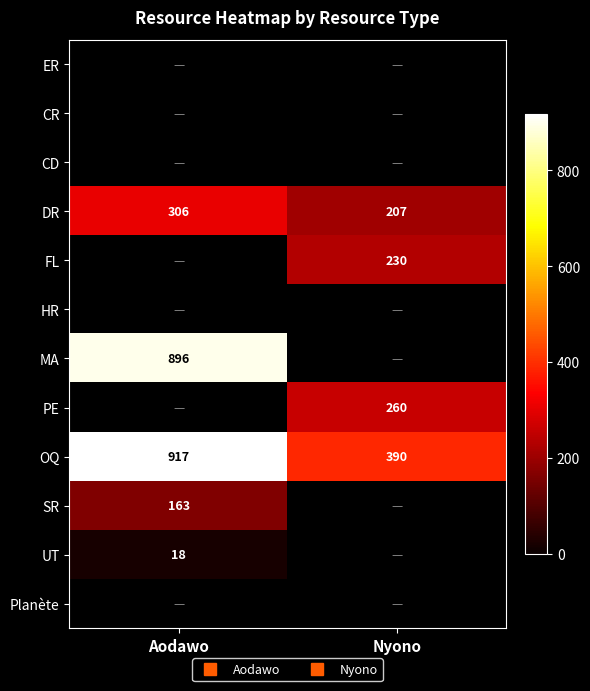

The UT series shows 6.7 at Aodawo. True or false?

False